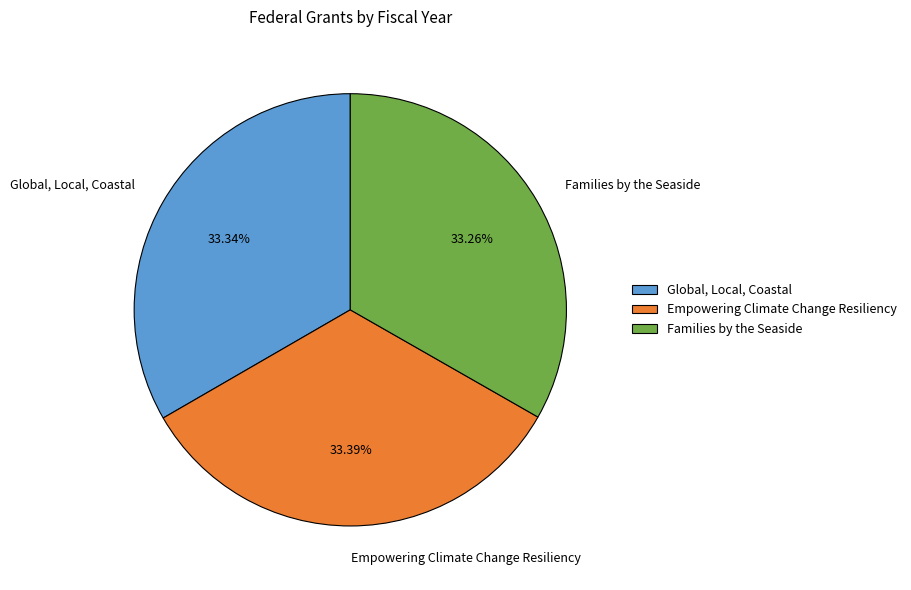

Do Empowering Climate Change Resiliency and Families by the Seaside together represent more than half of the pie?

Yes